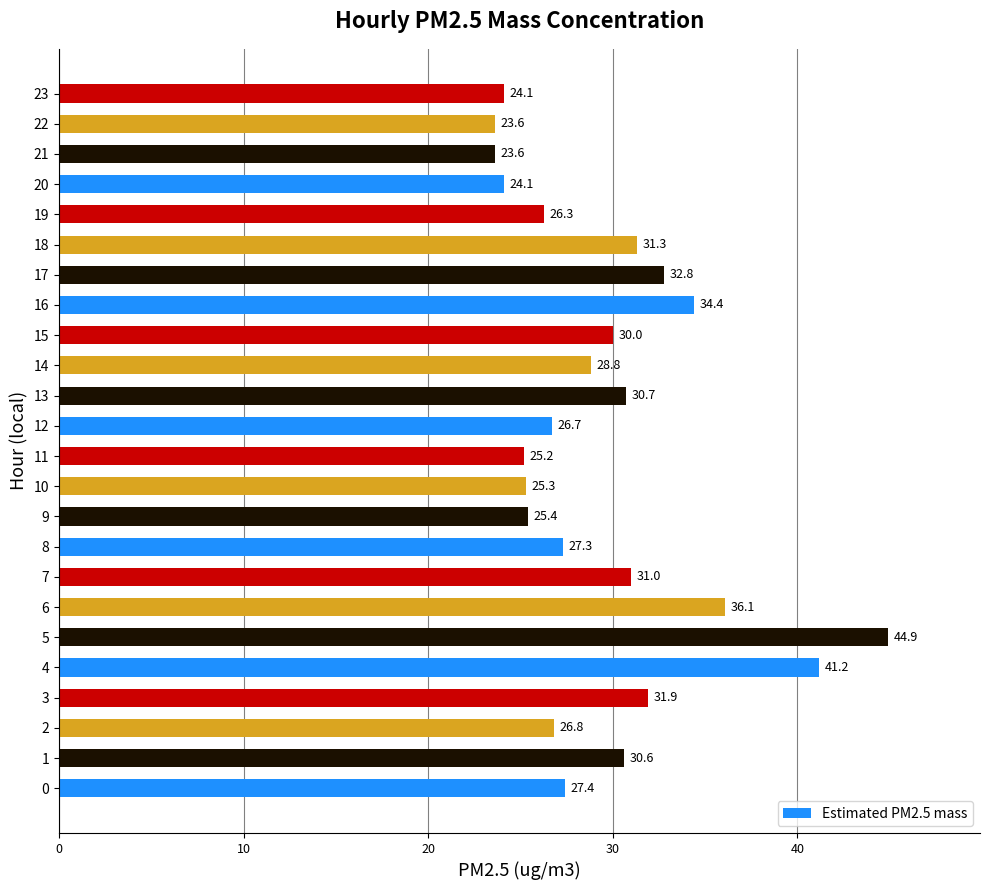

Reading bottom to top, list all the values displayed in this chart.

0=27.4	1=30.6	2=26.8	3=31.9	4=41.2	5=44.9	6=36.1	7=31.0	8=27.3	9=25.4	10=25.3	11=25.2	12=26.7	13=30.7	14=28.8	15=30.0	16=34.4	17=32.8	18=31.3	19=26.3	20=24.1	21=23.6	22=23.6	23=24.1